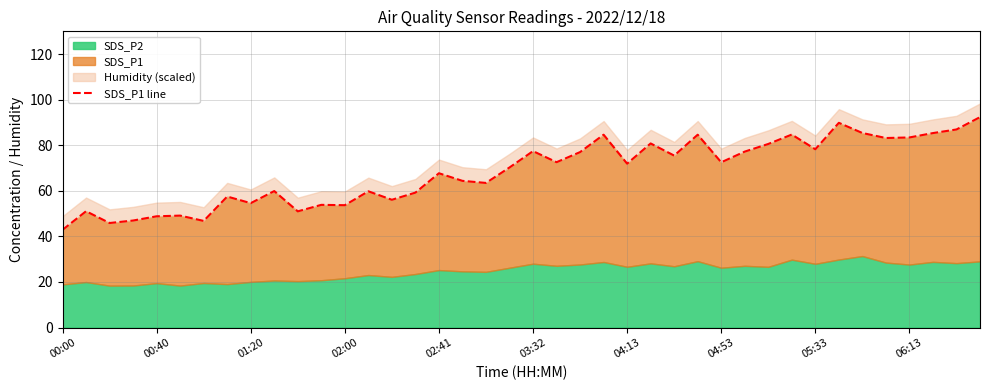

Reading left to right, what are all the values shown in this chart?

42.9	51.0	45.9	47.0	48.8	49.1	46.8	57.5	54.6	59.9	51.0	53.9	53.7	59.8	56.1	59.2	67.7	64.4	63.5	70.2	77.4	72.6	77.0	84.6	71.9	80.8	75.5	84.6	72.5	77.2	80.6	84.7	78.2	89.8	85.4	83.2	83.4	85.3	86.9	92.3